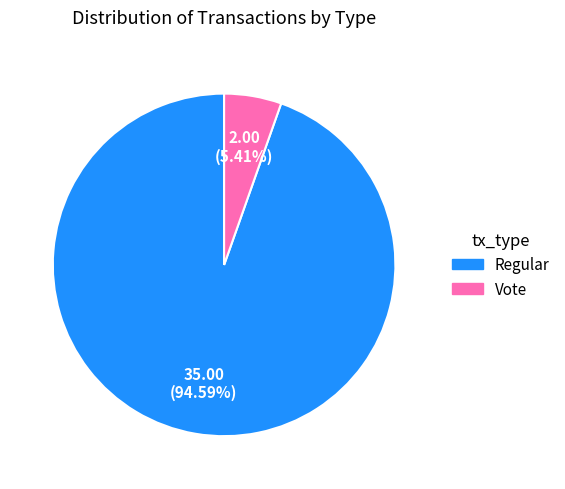

How many segments does this pie chart have?

2